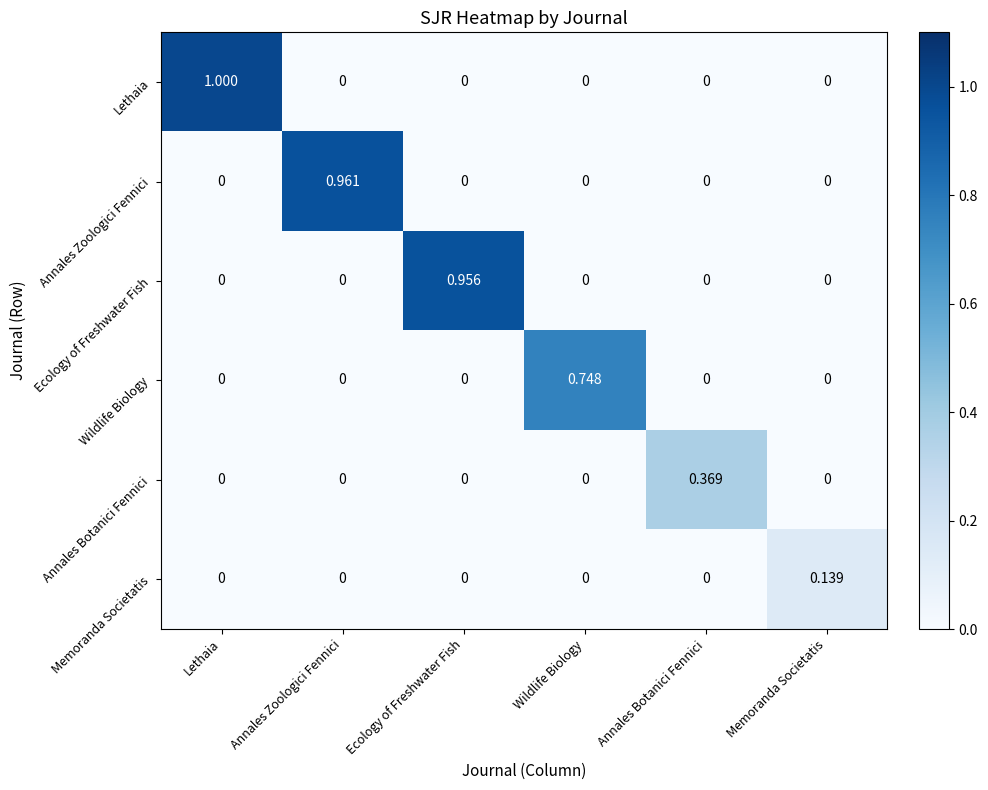

List the series in order of their peak value, highest first.

Lethaia, Annales Zoologici Fennici, Ecology of Freshwater Fish, Wildlife Biology, Annales Botanici Fennici, Memoranda Societatis